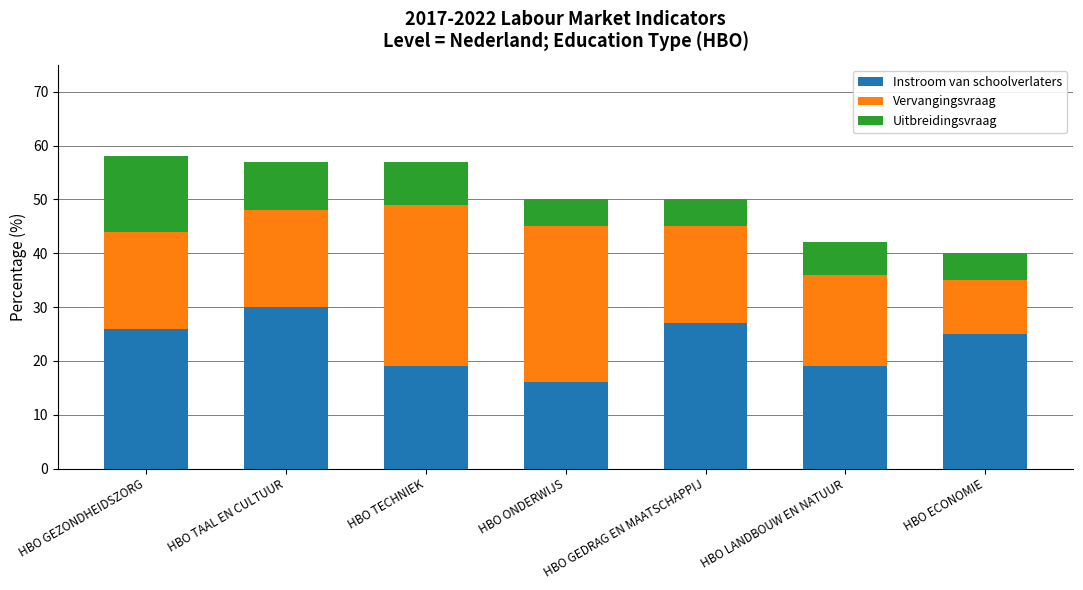

What is the total value across all series at HBO TAAL EN CULTUUR?

57